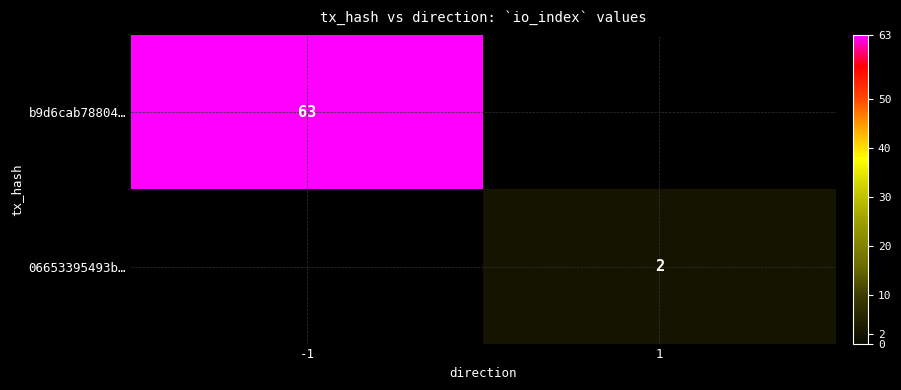

What is the spread (max minus min) of values at 1?

2